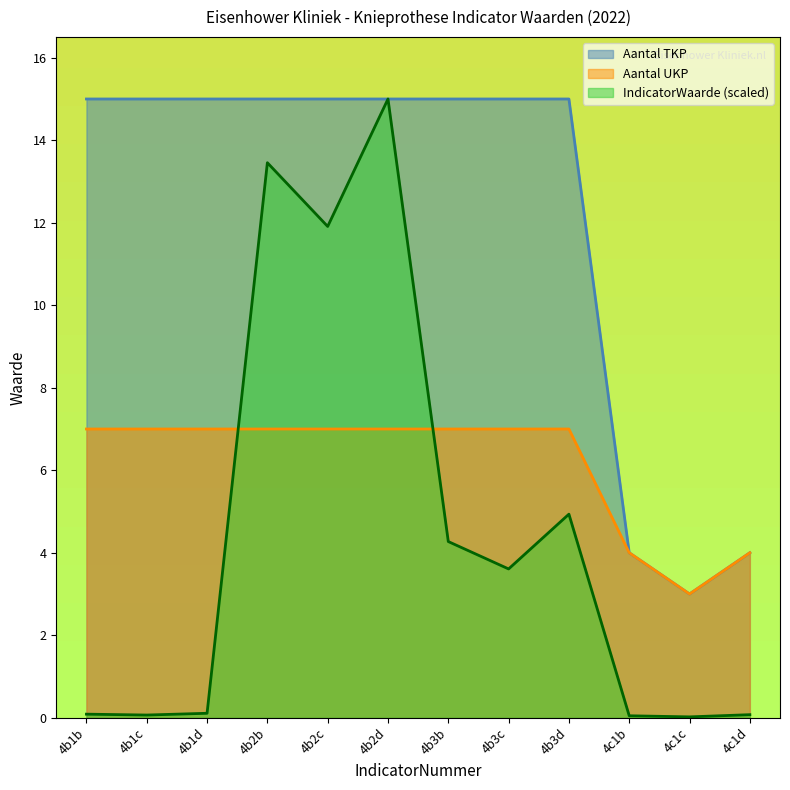

How many data points in IndicatorWaarde are less than 3?

6